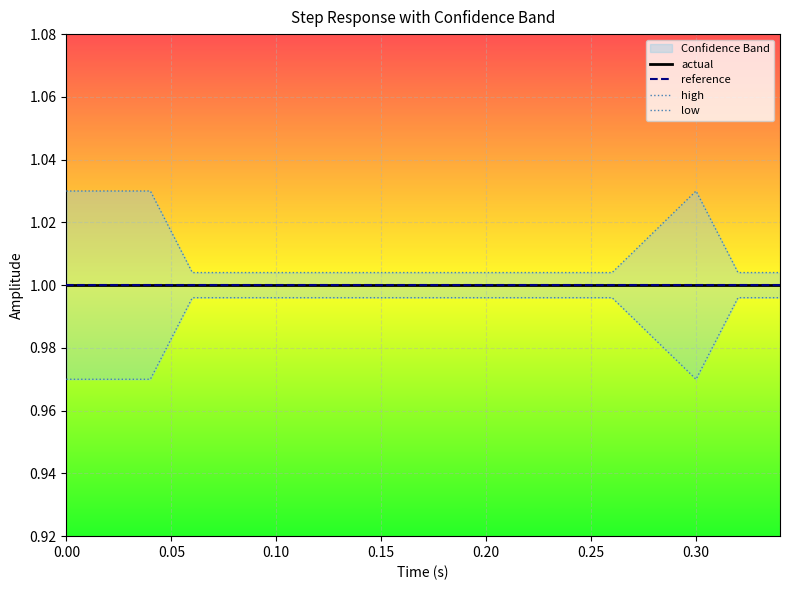

What is the highest value of the high series?

1.0